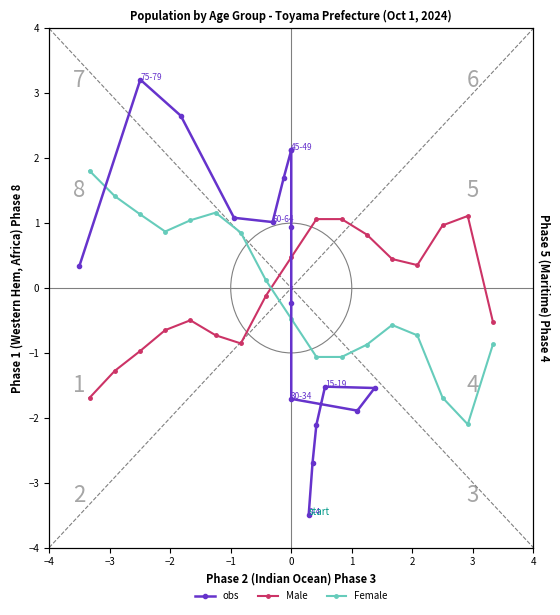

What value does the Female series have at 2?

0.9